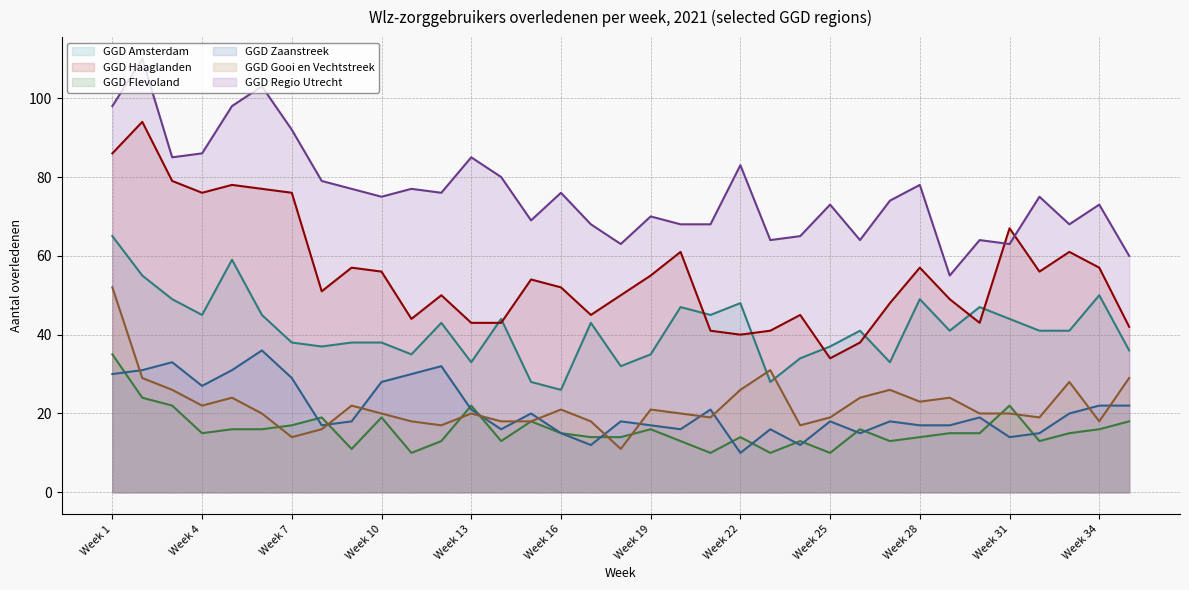

Does the chart have visible grid lines?

Yes